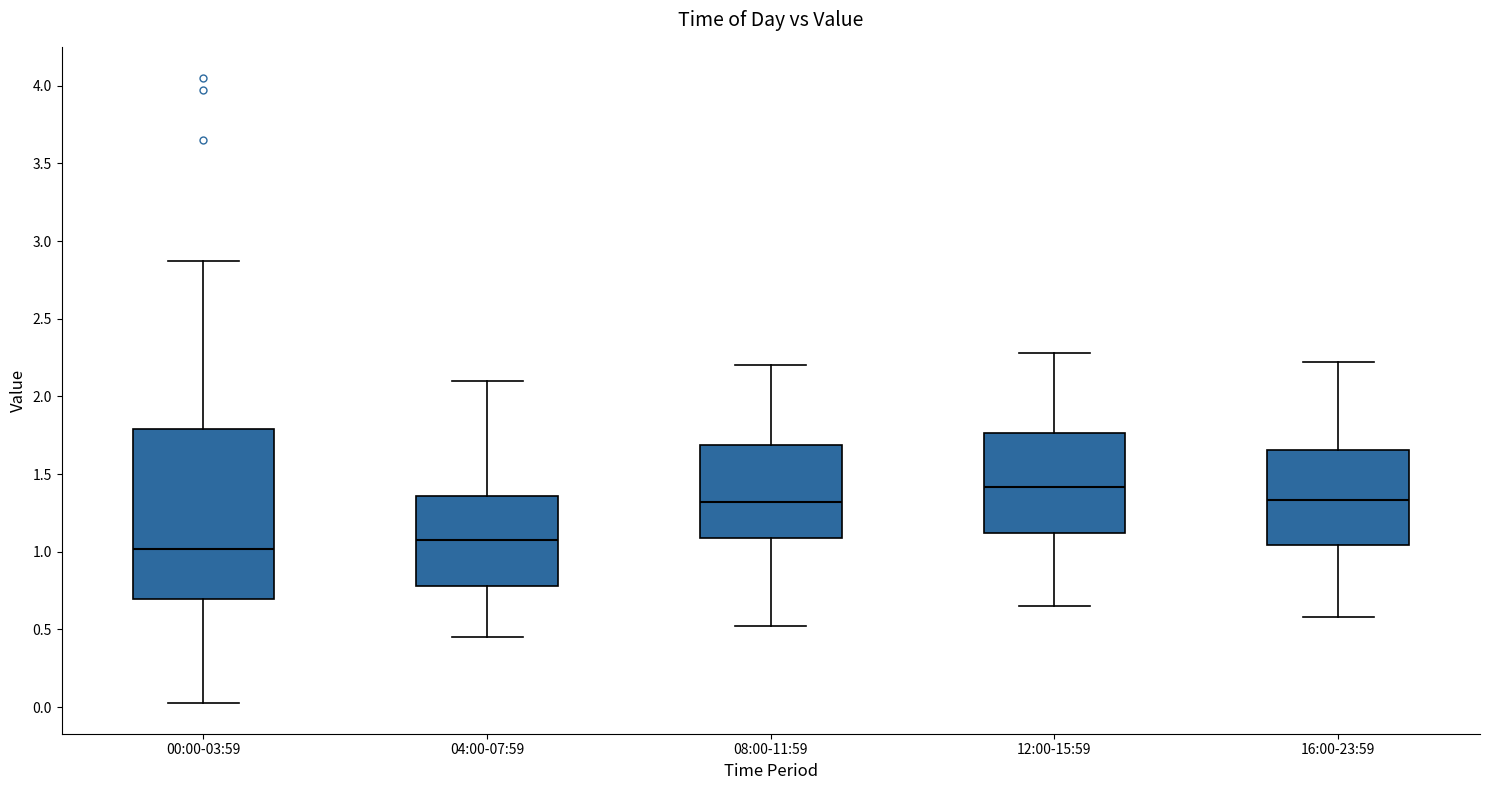

Where does the lower whisker of the box for 12:00-15:59 end on the y-axis? The values are not printed on the chart, so give them approximately, as read against the axis.

0.65